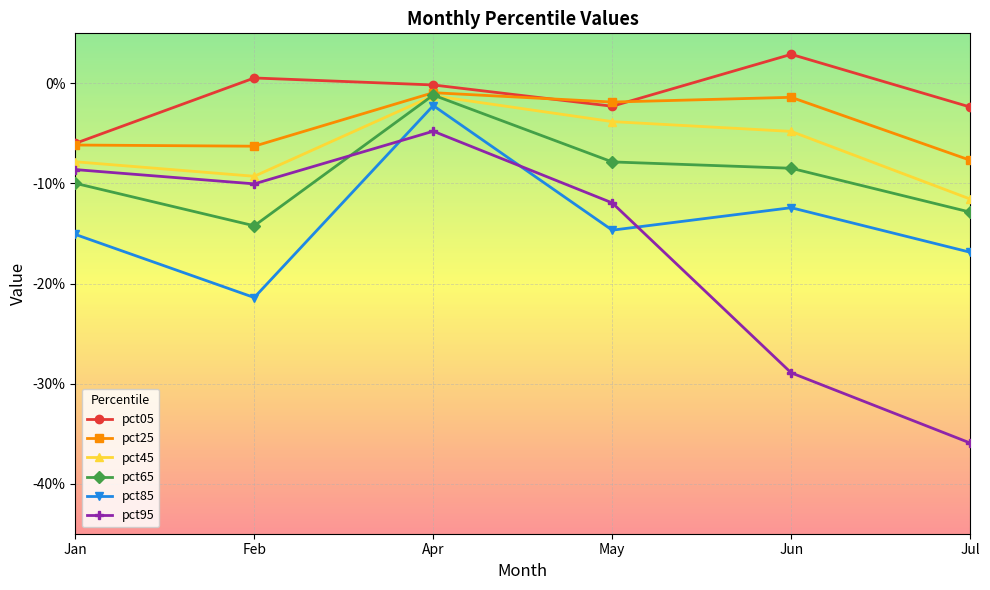

List the series in order of their overall mean, highest first.

pct05, pct25, pct45, pct65, pct85, pct95